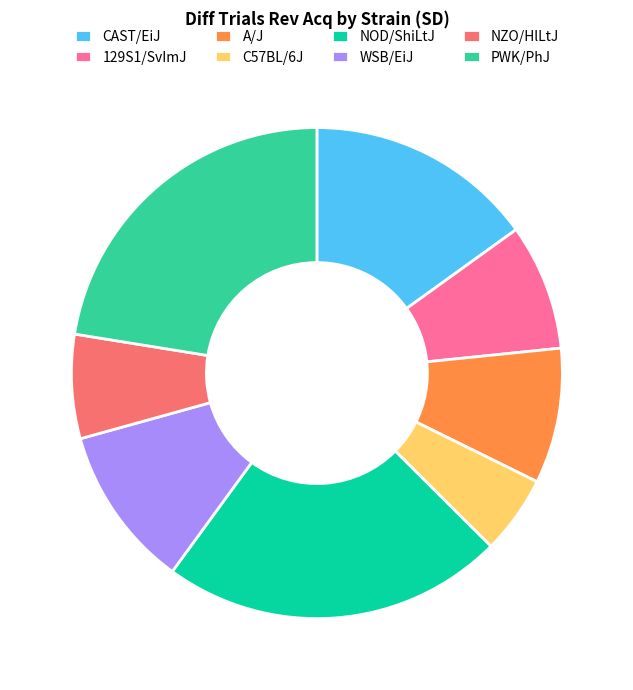

True or false: CAST/EiJ accounts for 7% of the total.

False